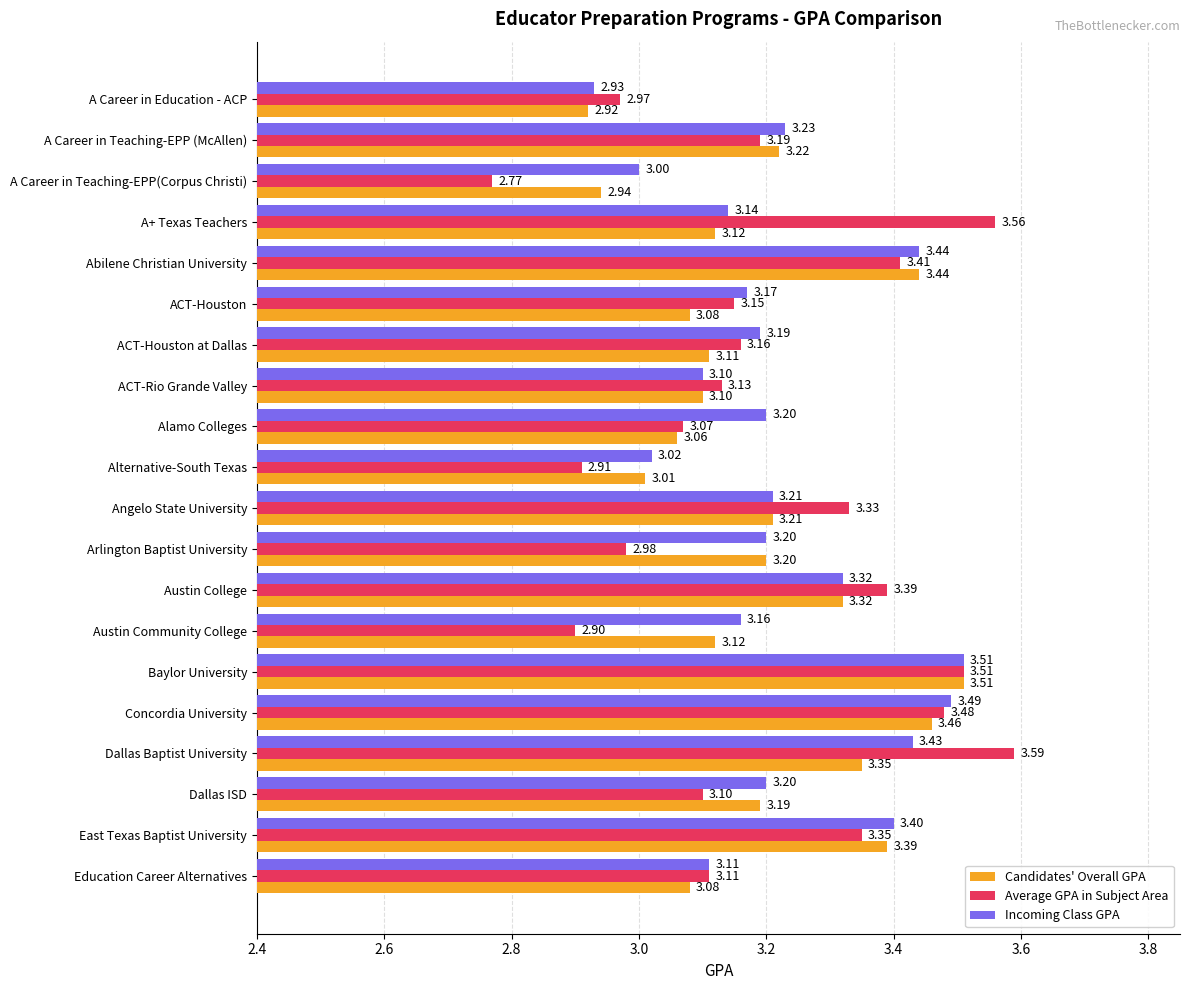

At which category is the sum across all series the highest?

Baylor University